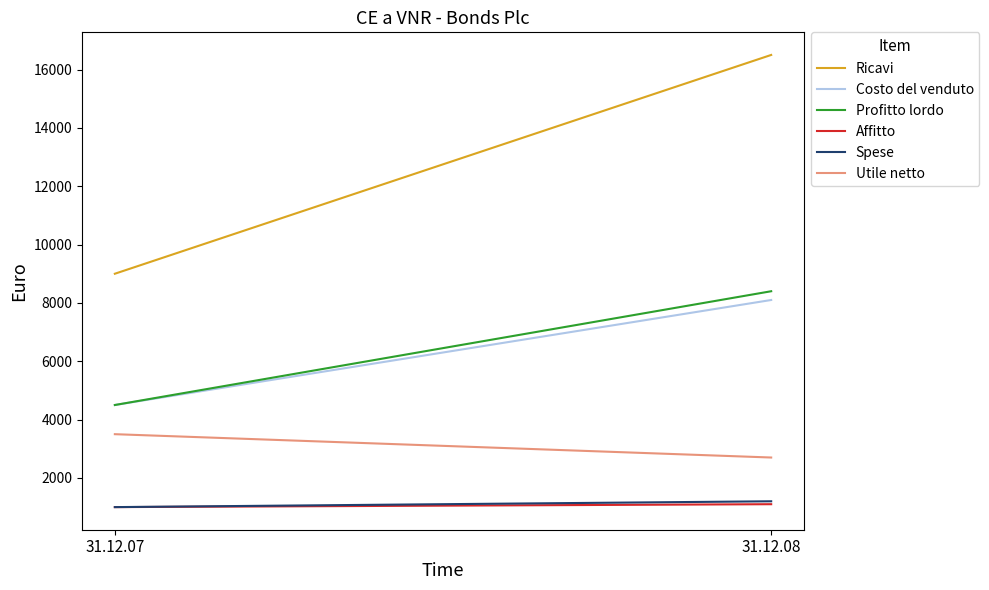

What is the smallest value displayed?

1000